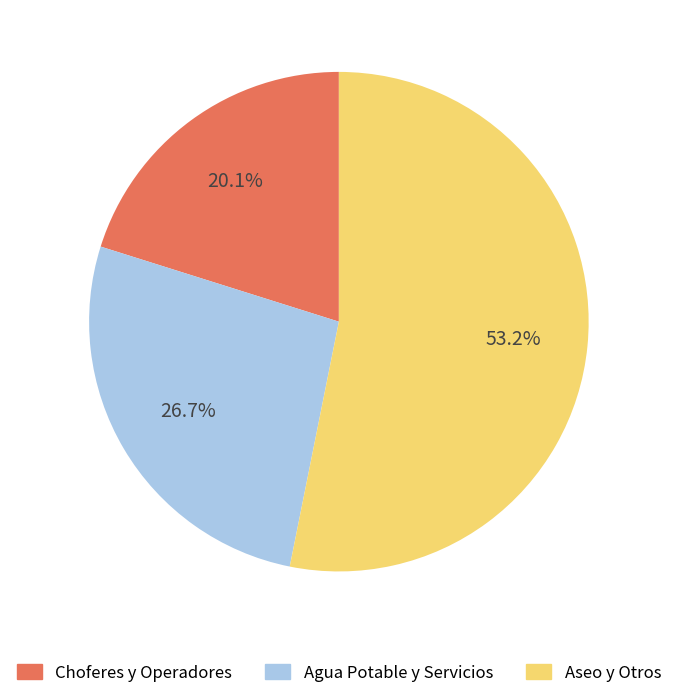

What is the majority slice?

Aseo y Otros